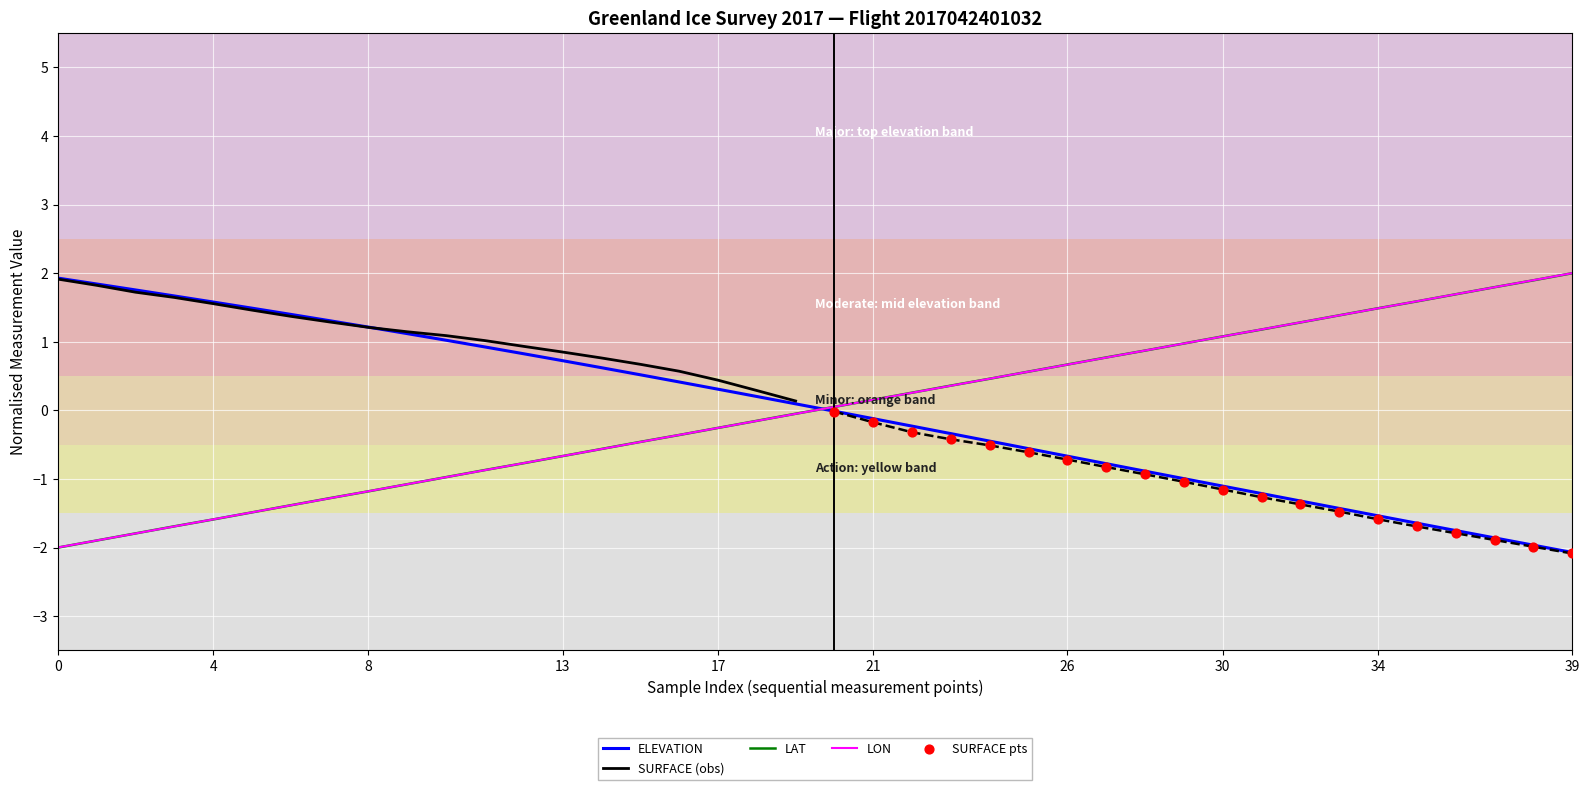

What is the maximum value for LON?

2.0